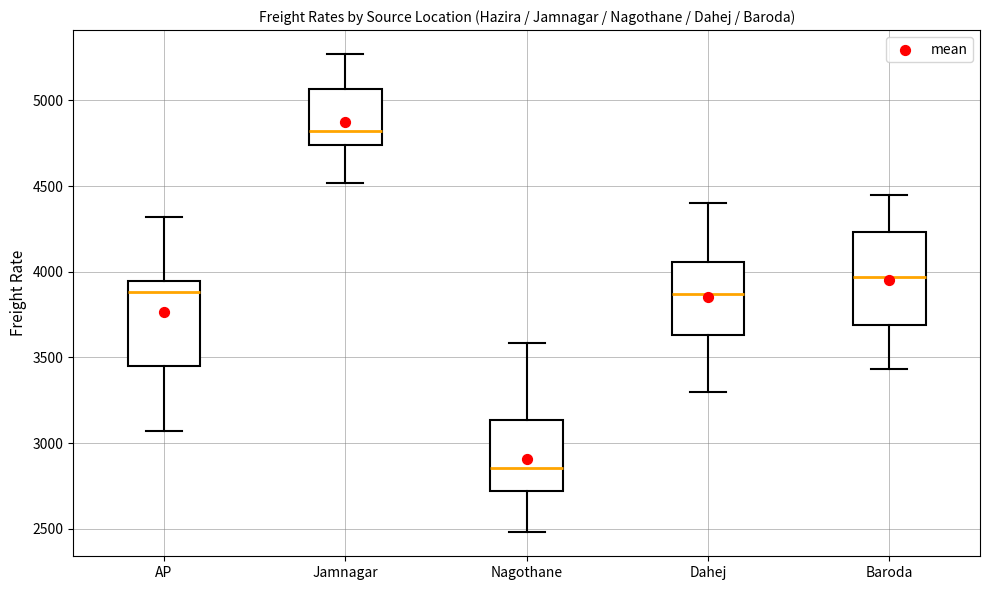

Which box's median line is the highest?

Jamnagar